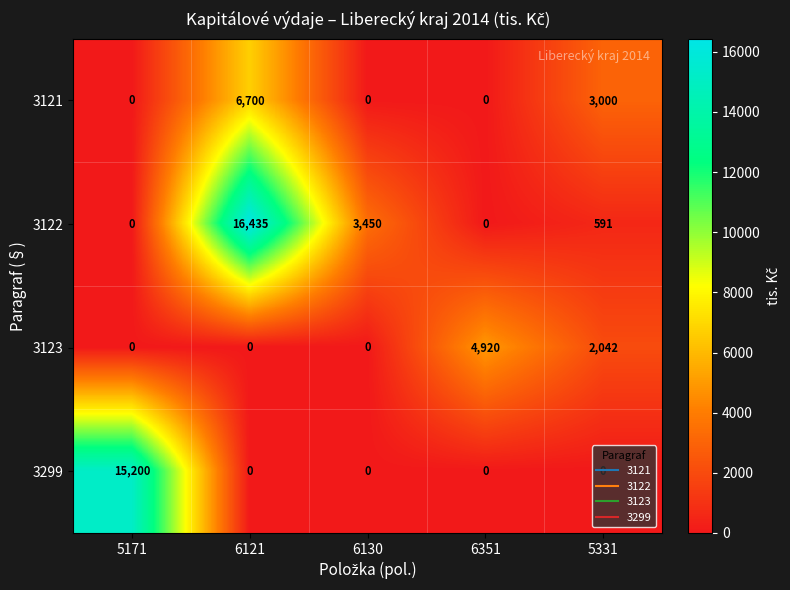

What is the difference between the maximum and minimum values in the 3122 series?

16435